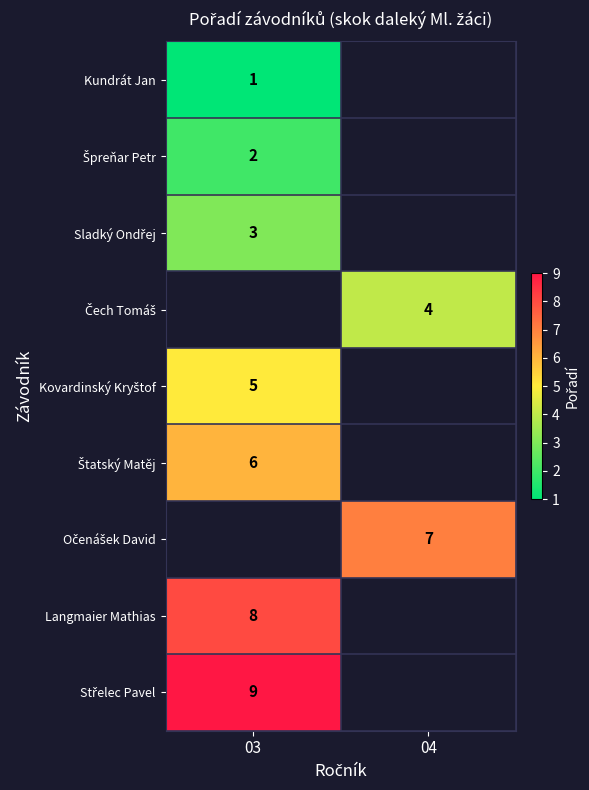

Which series has the largest range (max minus min)?

Kundrát Jan